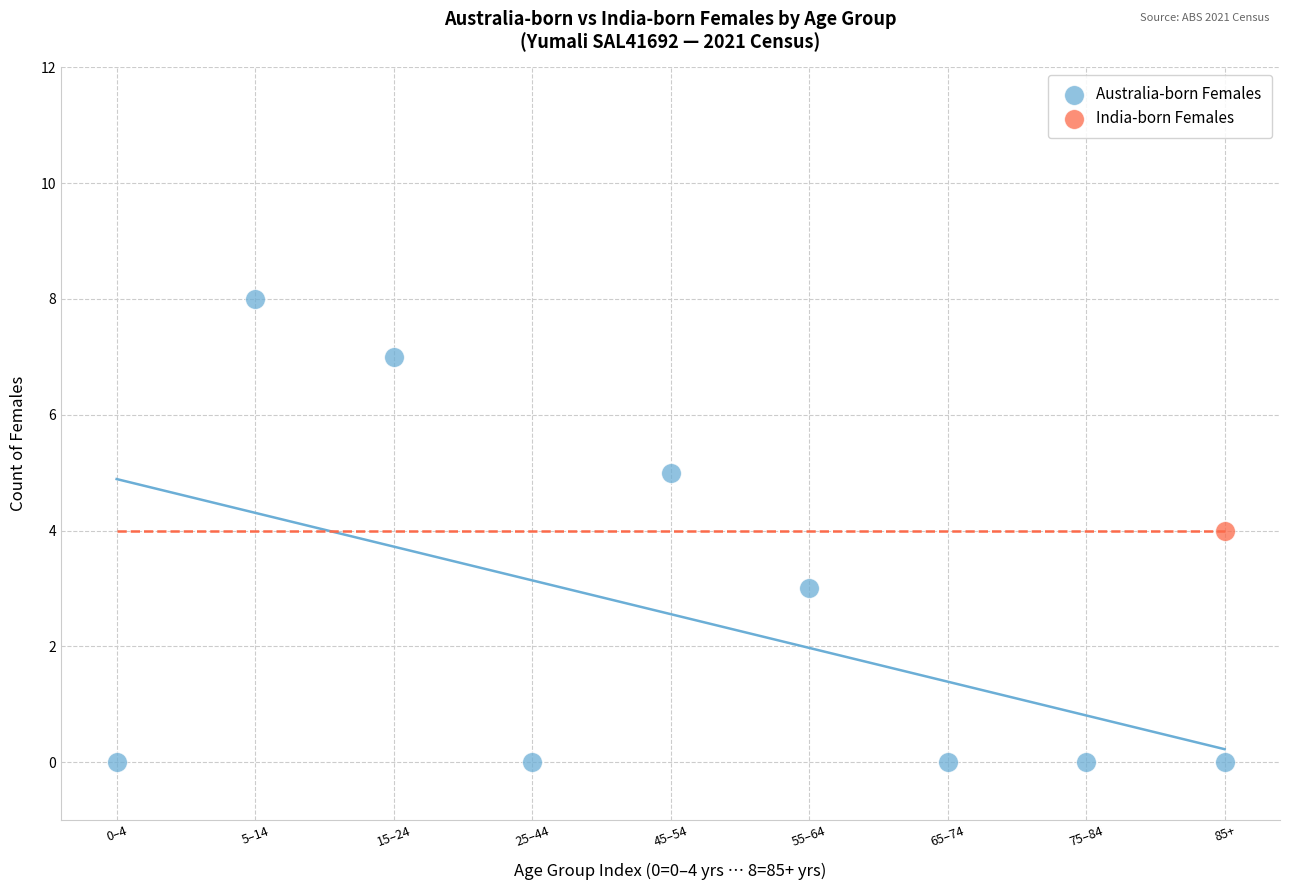

What are all the series names shown in the legend?

Australia-born Females, India-born Females